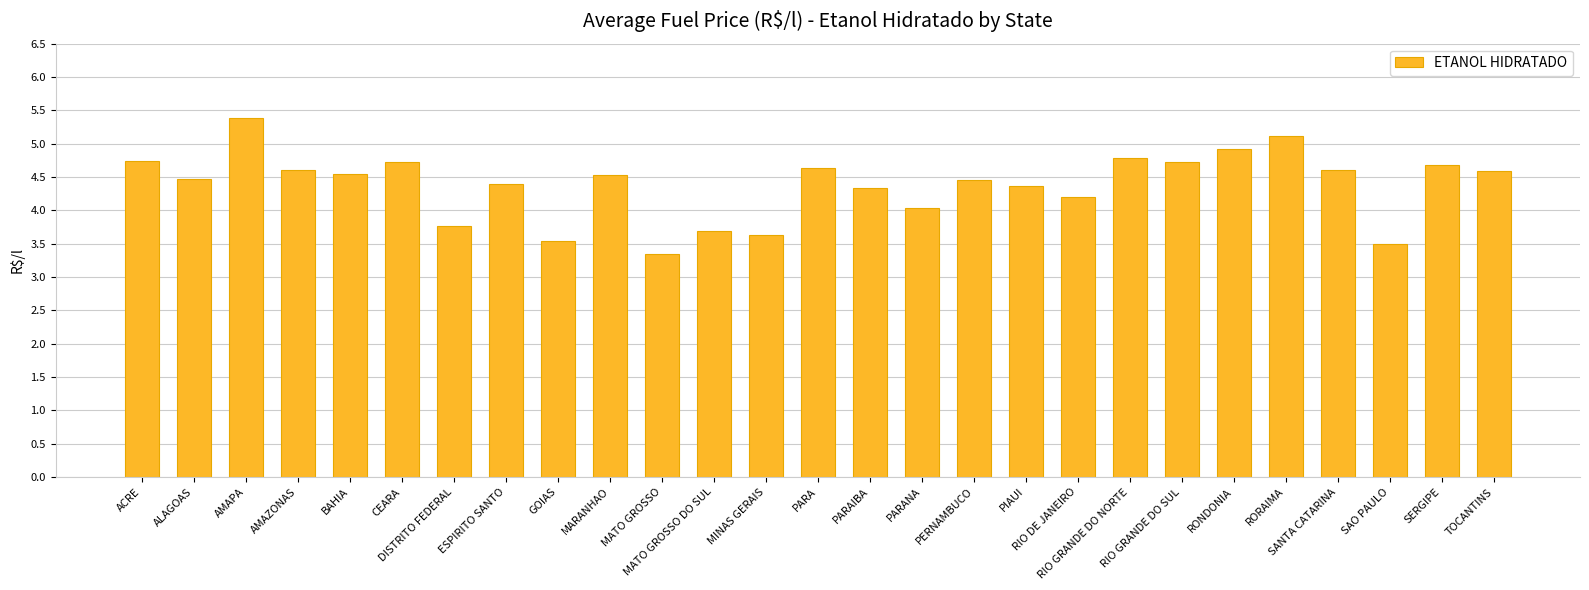

Approximately how many times larger is the value at PIAUI compared to DISTRITO FEDERAL?

1.2